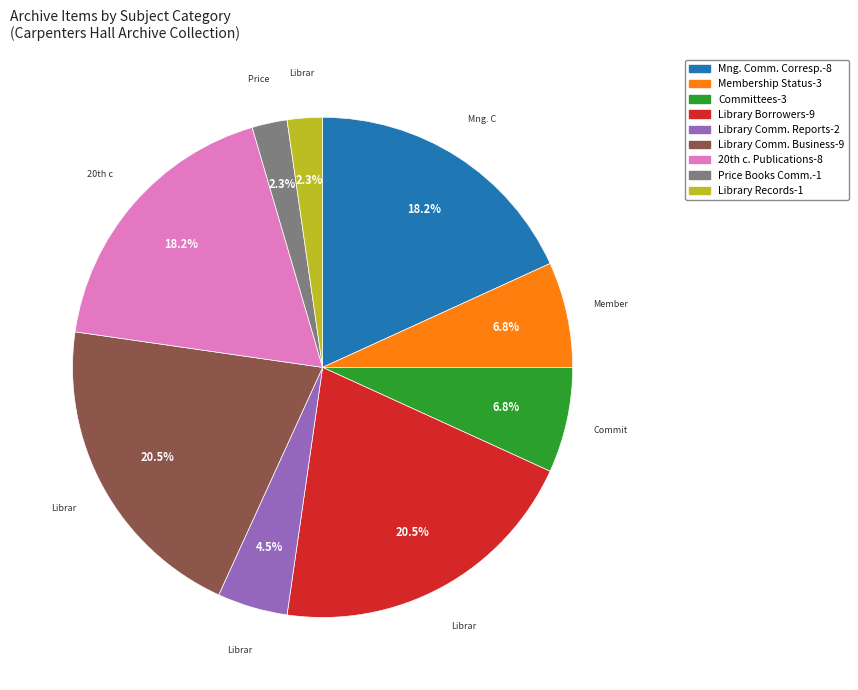

To the nearest percent, what is the difference between the largest and smallest slice percentages?

18%